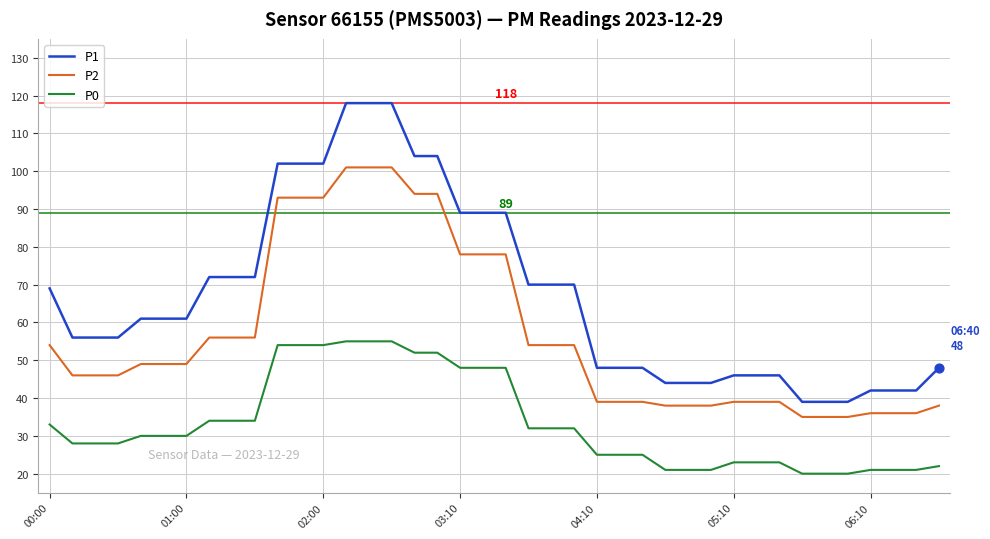

Which series has the largest total across all categories?

P1